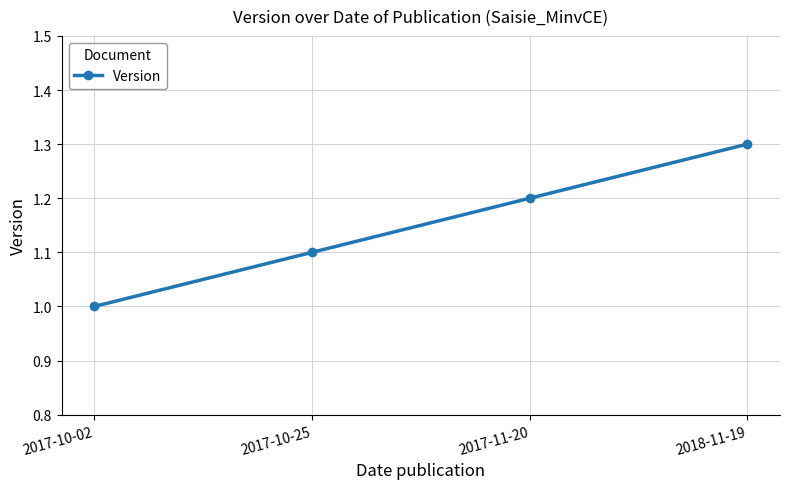

Rank the categories by value from highest to lowest.

2018-11-19, 2017-11-20, 2017-10-25, 2017-10-02